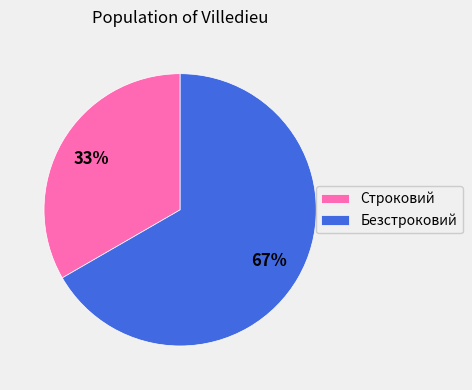

To the nearest percent, what percentage of the pie is Строковий?

33%